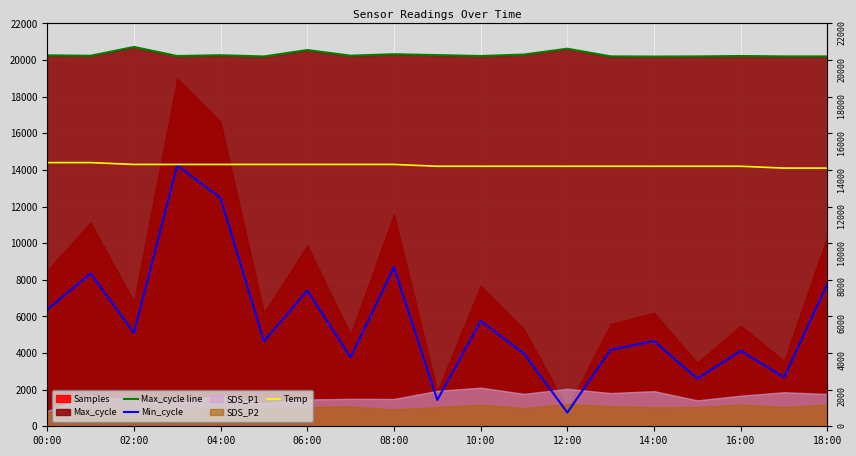

True or false: Temp and Max_cycle line cross at least once.

False